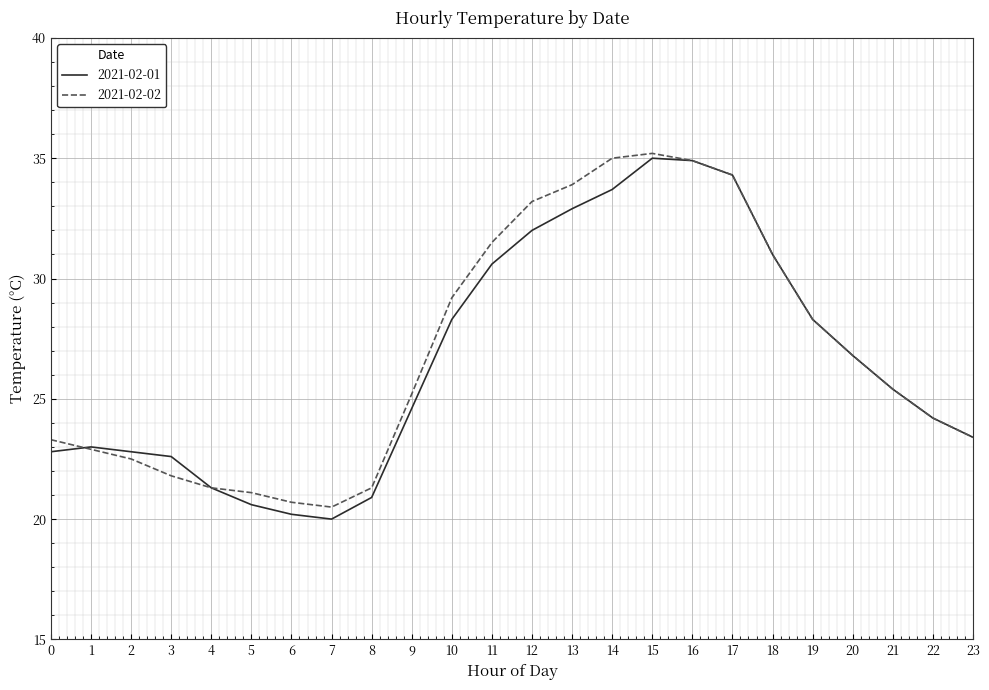

Which series has the widest spread of values?

2021-02-01